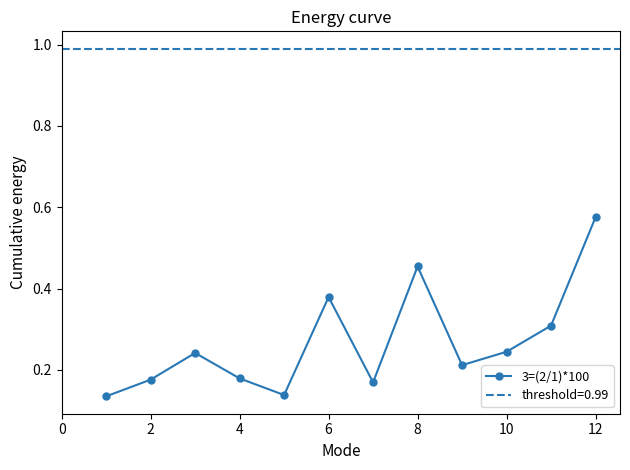

How many 3=(2/1)*100 values are between 0 and 1?

12